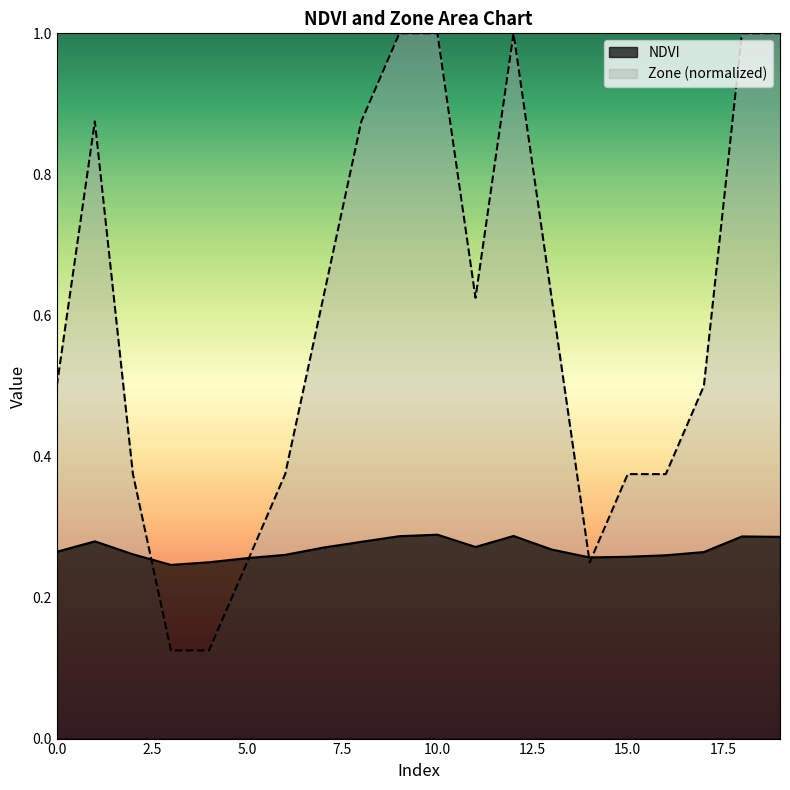

What are all the series names shown in the legend?

NDVI, Zone (normalized)